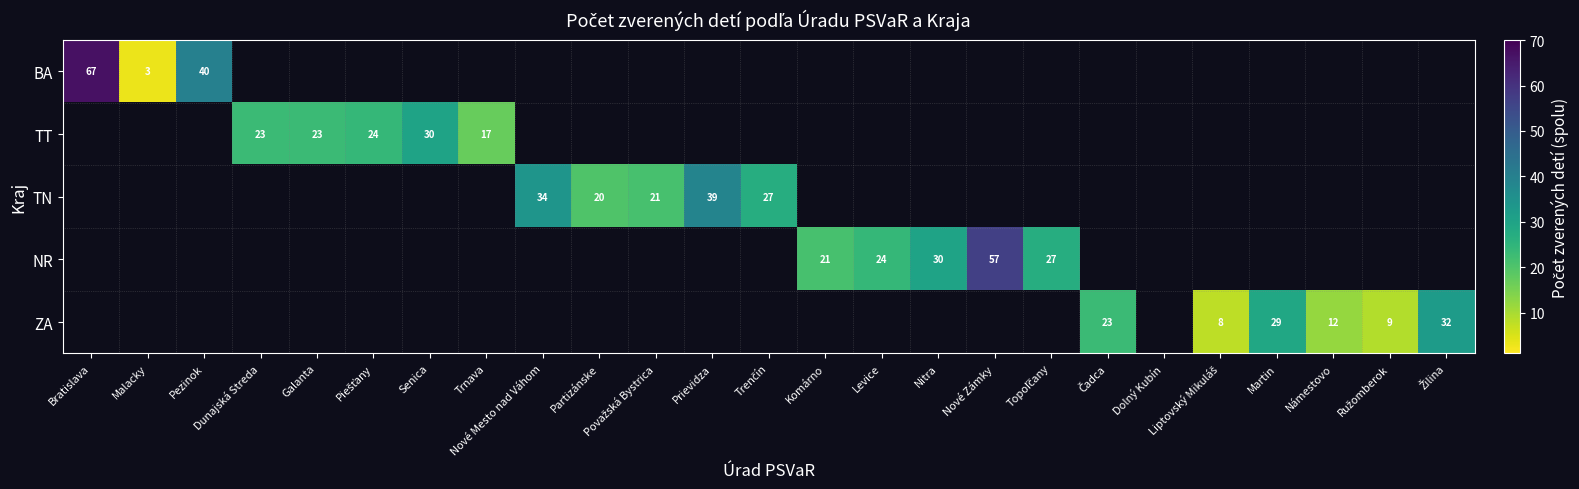

Is it true that TN equals 4 at Partizánske?

False